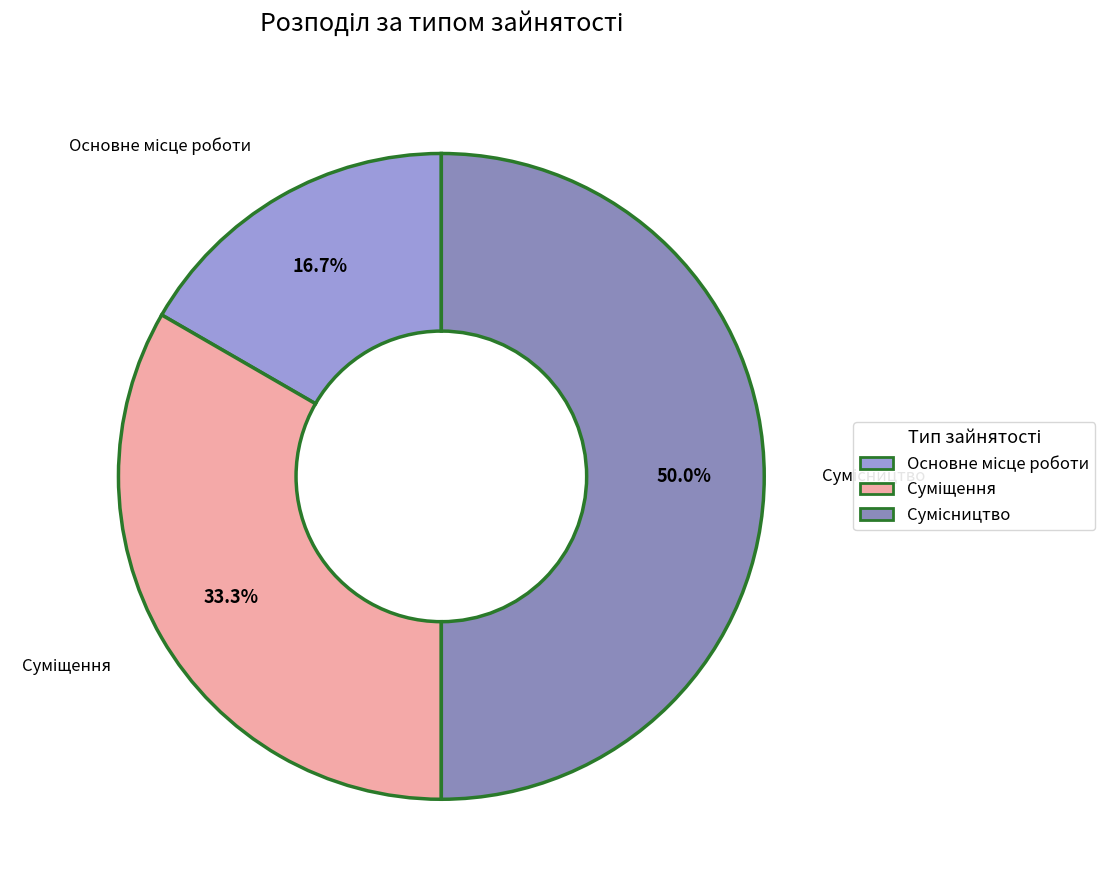

Is it true that Основне місце роботи is 3% of the pie?

False